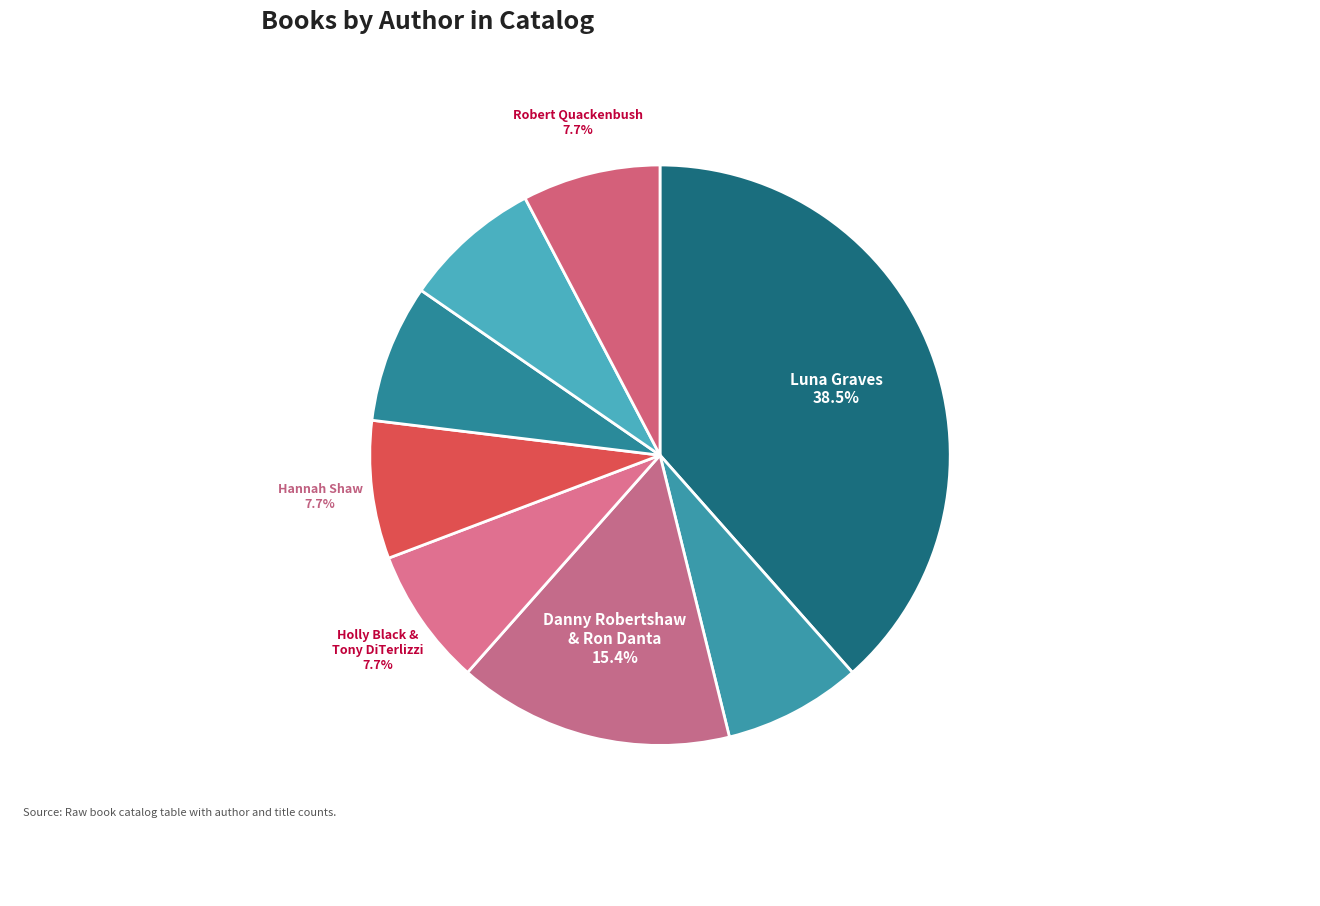

Is it true that Danny Robertshaw & Ron Danta is 15% of the pie?

True